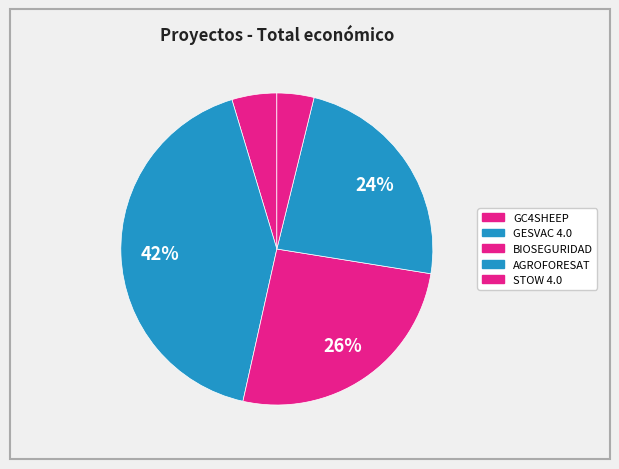

How many slices are in this pie chart?

5